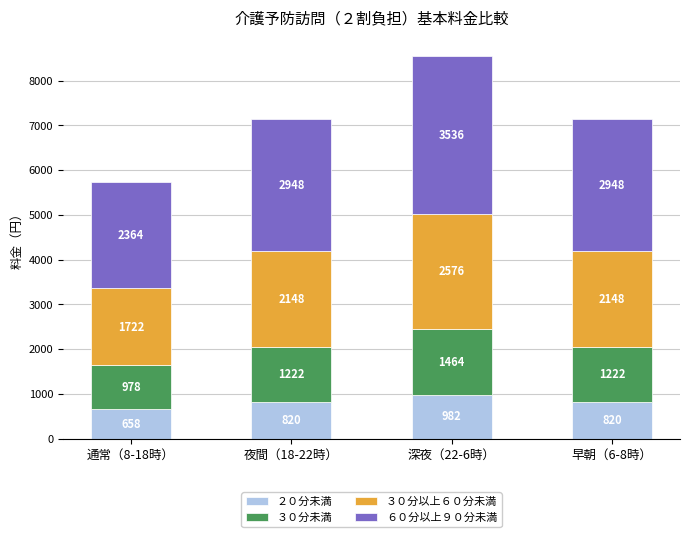

Are the bars grouped side by side (vs. stacked)?

No